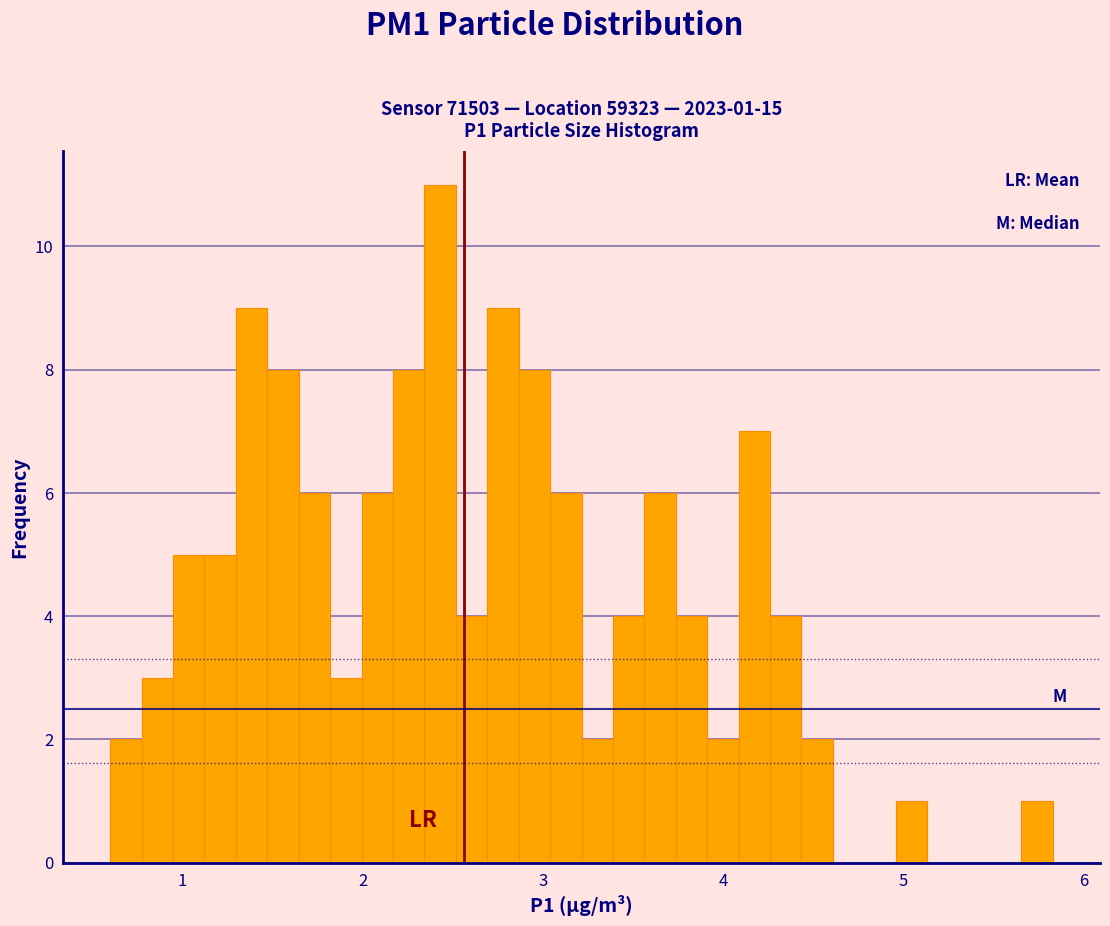

Around what value on the x-axis is the tallest bar? Give the approximate position of its centre, as read against the axis.

2.4